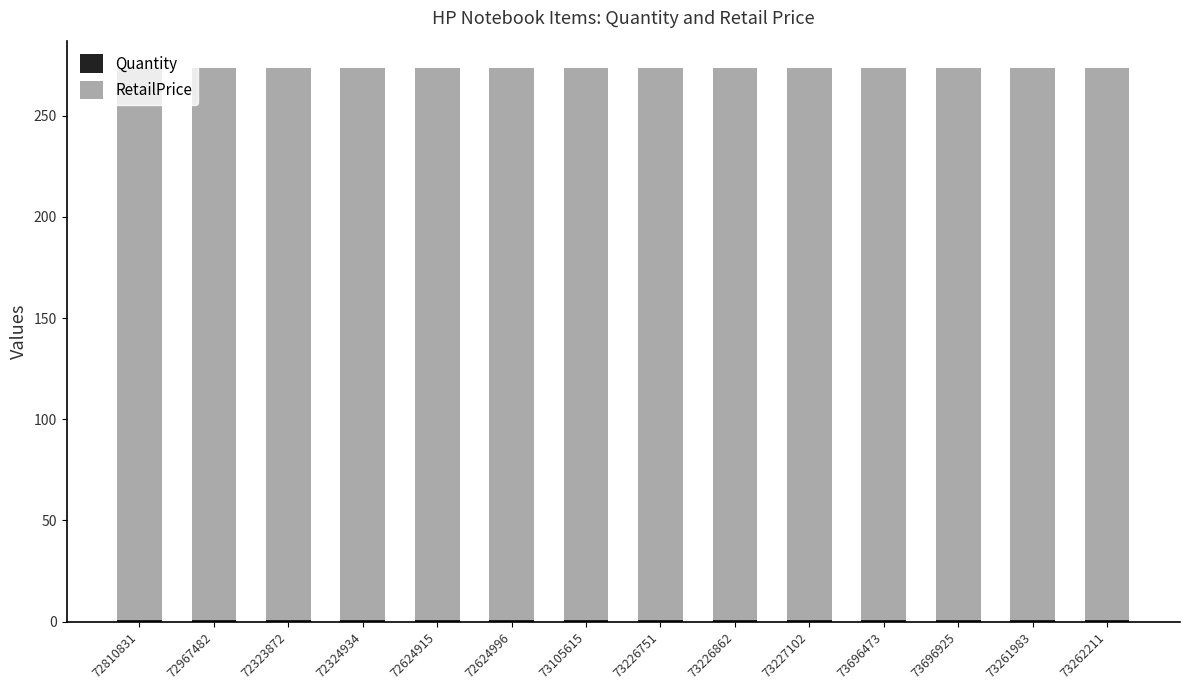

Rank the series by their average value, from lowest to highest.

Quantity, RetailPrice